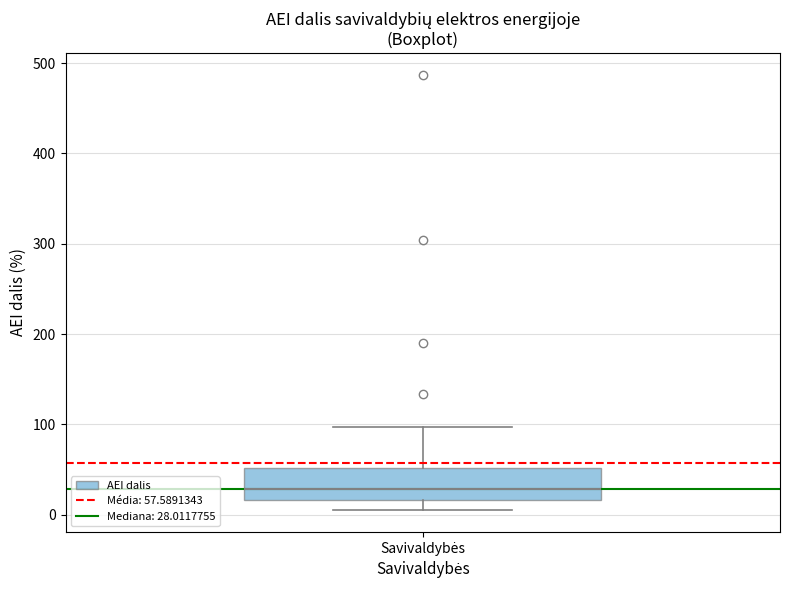

Where does the upper whisker of the box for Savivaldybės end on the y-axis? The values are not printed on the chart, so give them approximately, as read against the axis.

100